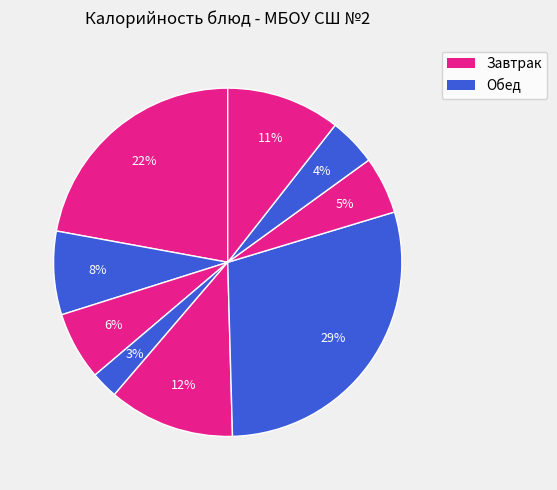

Rank the categories by value from lowest to highest.

Яйцо отварное, чай с сахаром, соус сметанно-томатный, хлеб пшеничный, кофейный напиток, Хлеб ржано-пшеничный, Свекольник, каша пшённая, пельмени